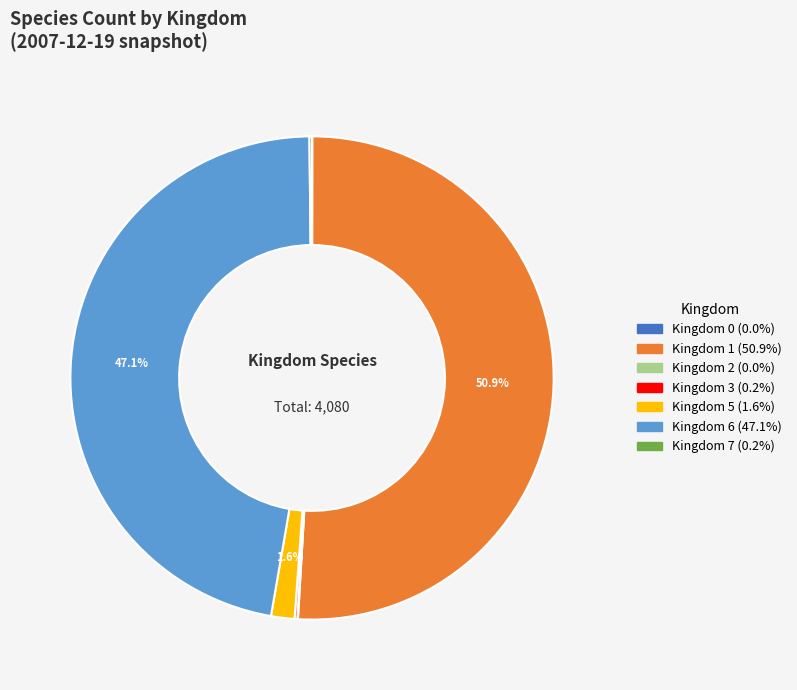

Is there a majority slice in this chart?

Yes